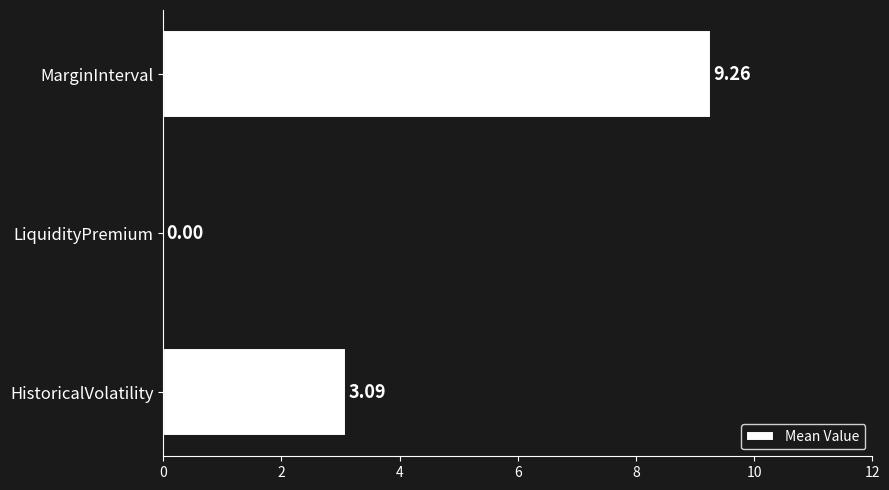

At which label is the value closest to 4?

HistoricalVolatility